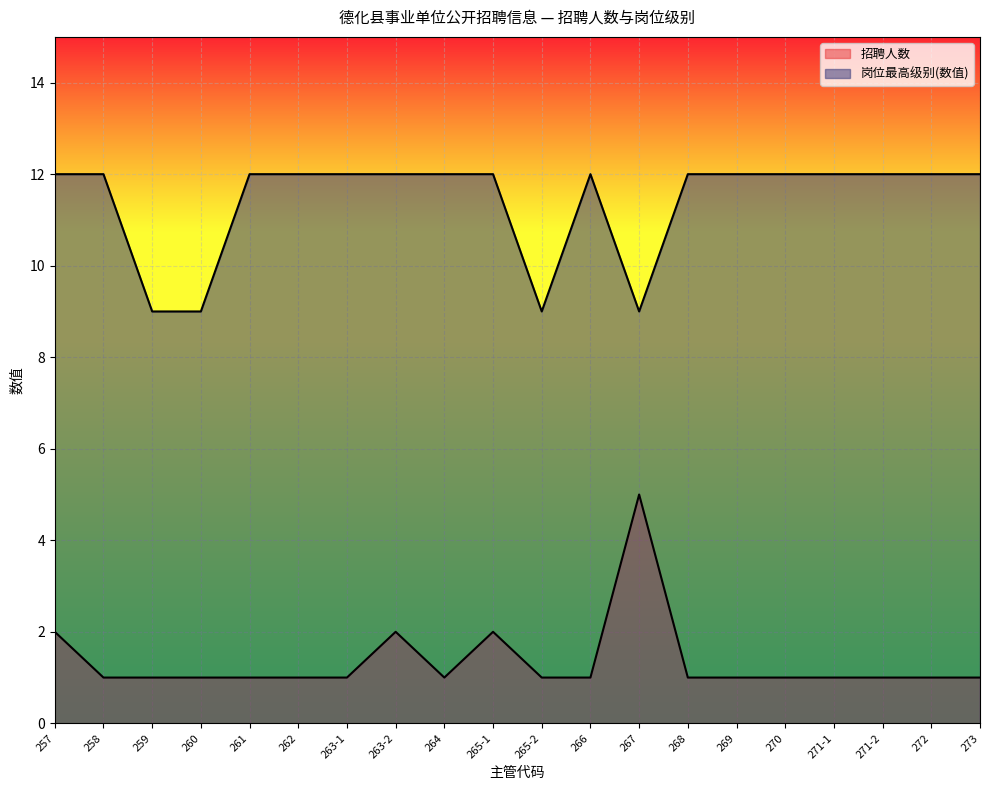

Where is 岗位最高级别(数值) nearest to the value 10?

259